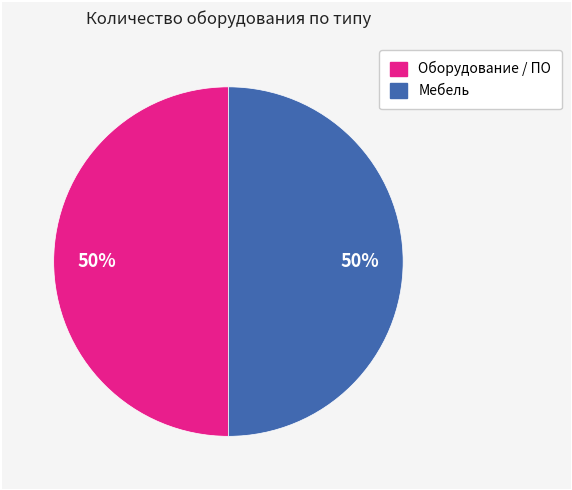

To the nearest percent, what is the difference between the largest and smallest slice percentages?

0%